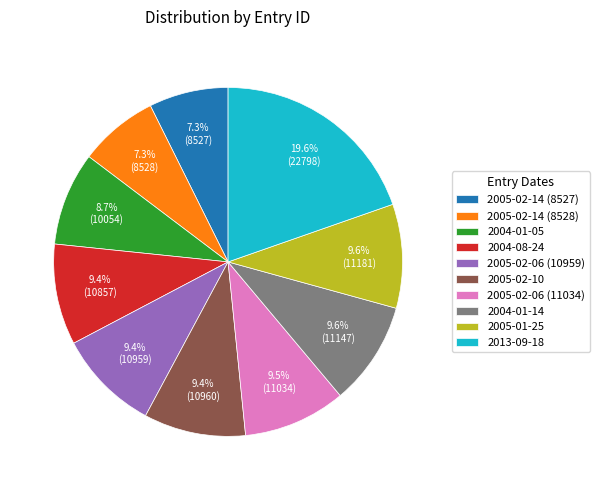

To the nearest percent, what percentage of the pie is 2005-02-06 (10959)?

9%